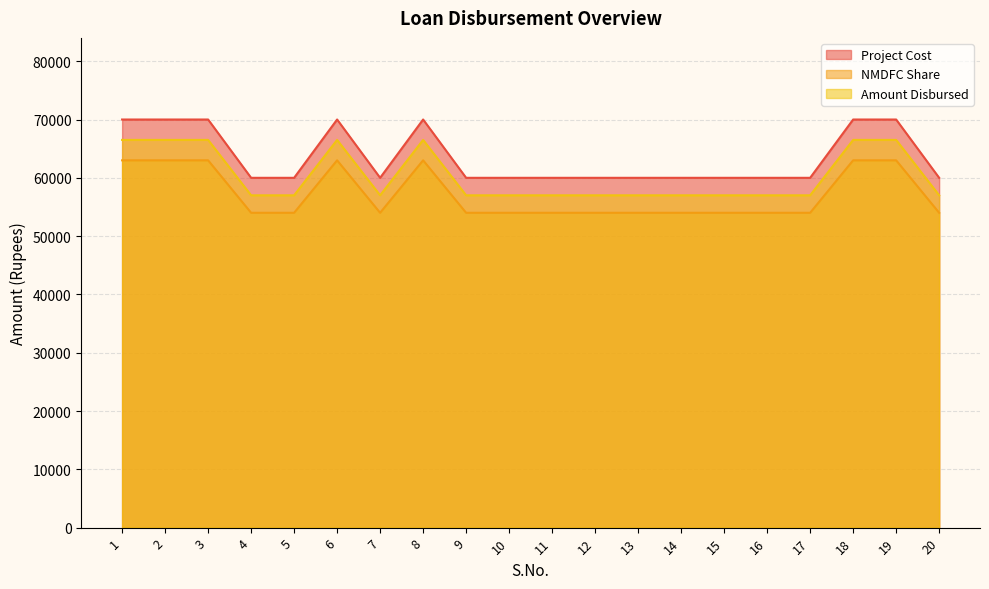

What is the difference between the highest and lowest values at 1?

7000